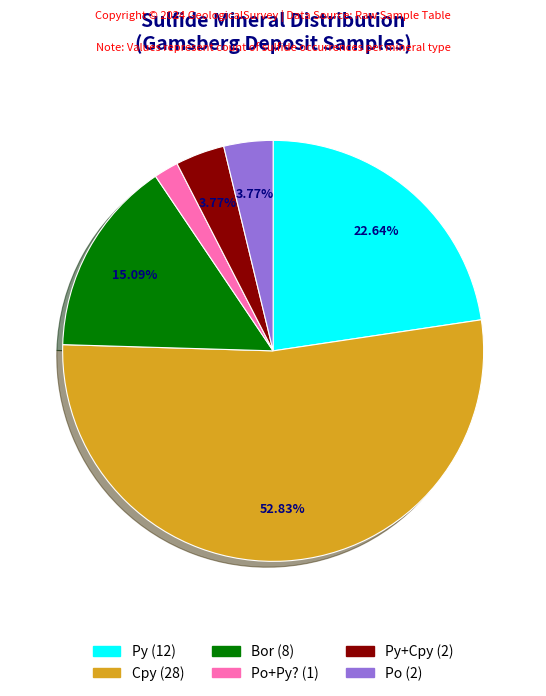

Is there any slice that represents more than half of the pie?

Yes